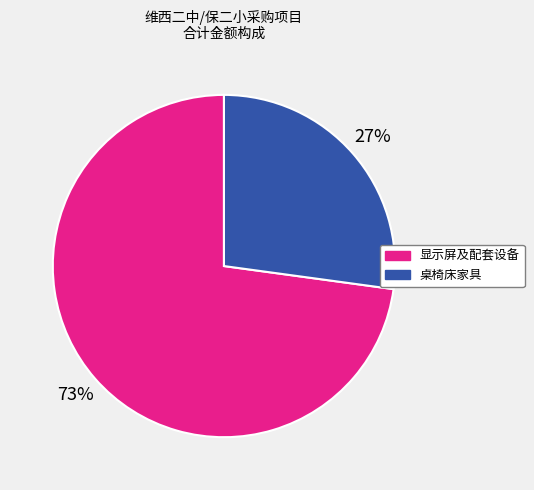

To the nearest percent, what is the average slice percentage?

50%